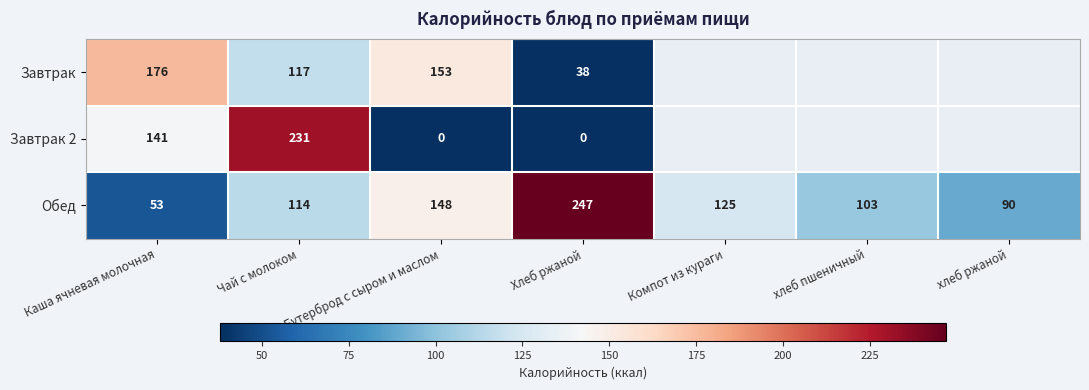

What is the total value across all series at Хлеб ржаной?

285